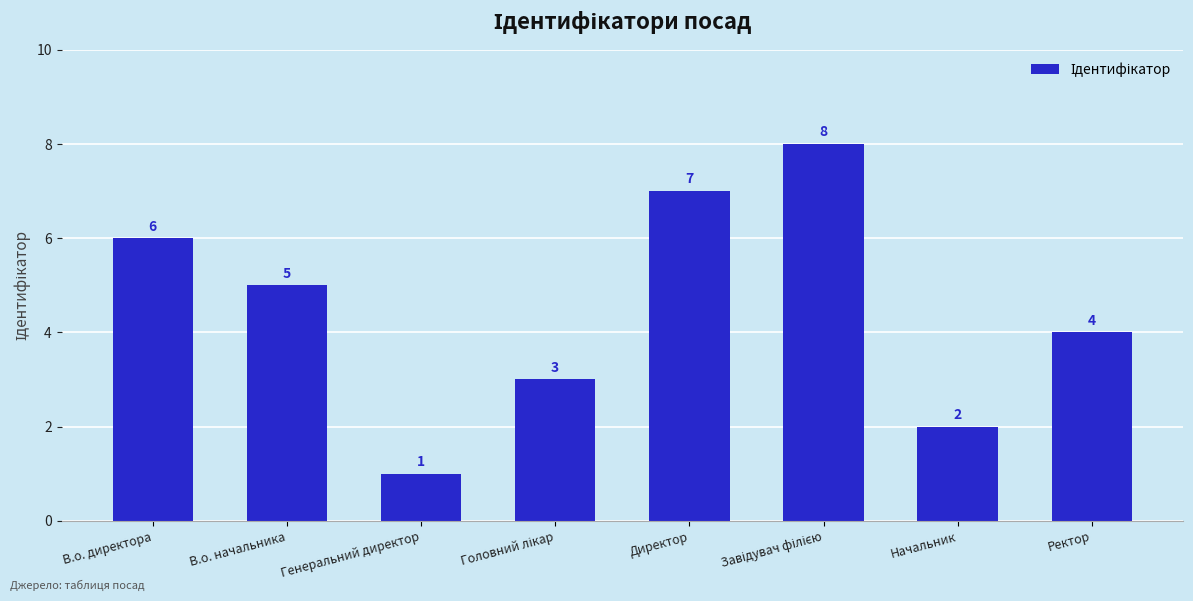

How many distinct data groups are displayed?

1